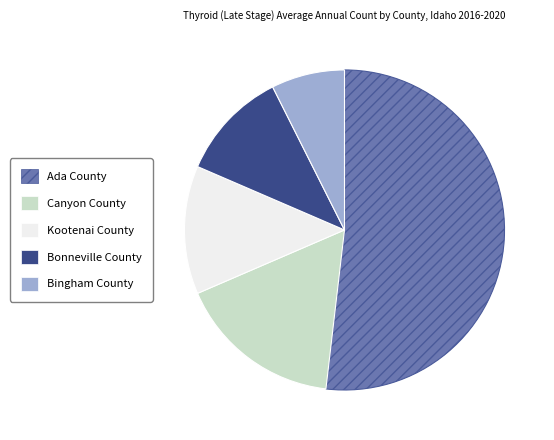

Which category has the smallest portion of the pie?

Bingham County